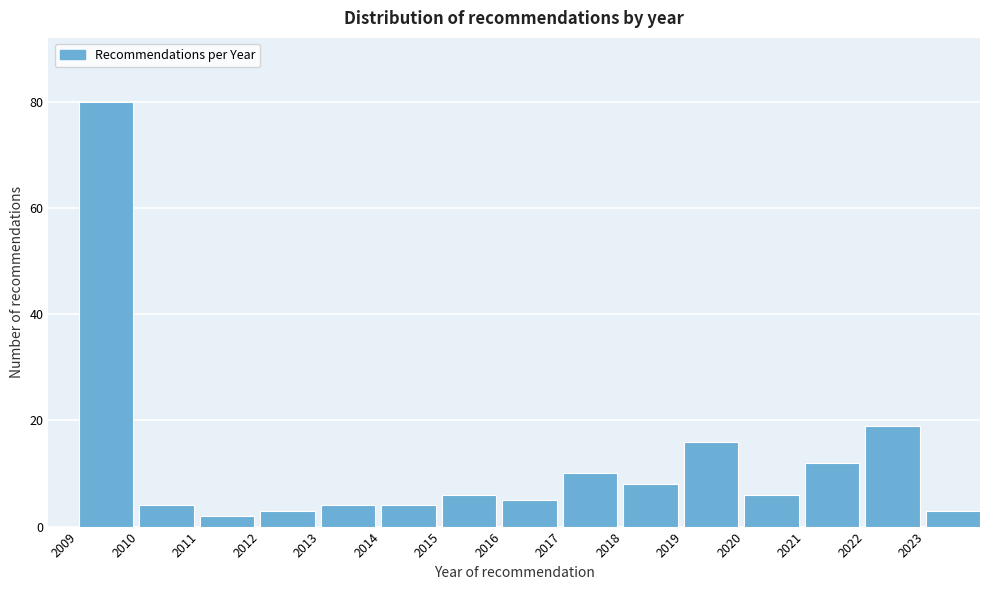

Reading right to left, list all the values displayed in this chart.

3	19	12	6	16	8	10	5	6	4	4	3	2	4	80